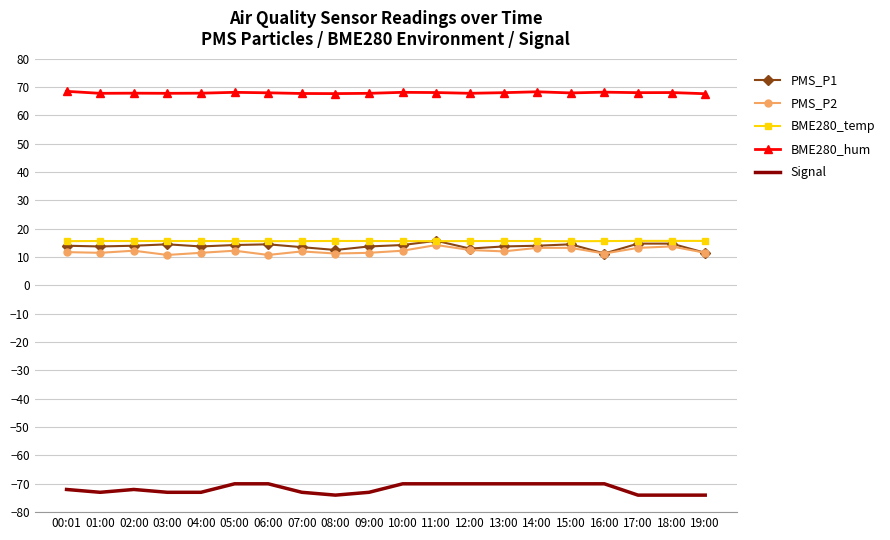

What is the difference between the highest and lowest values at 15:00?

137.9